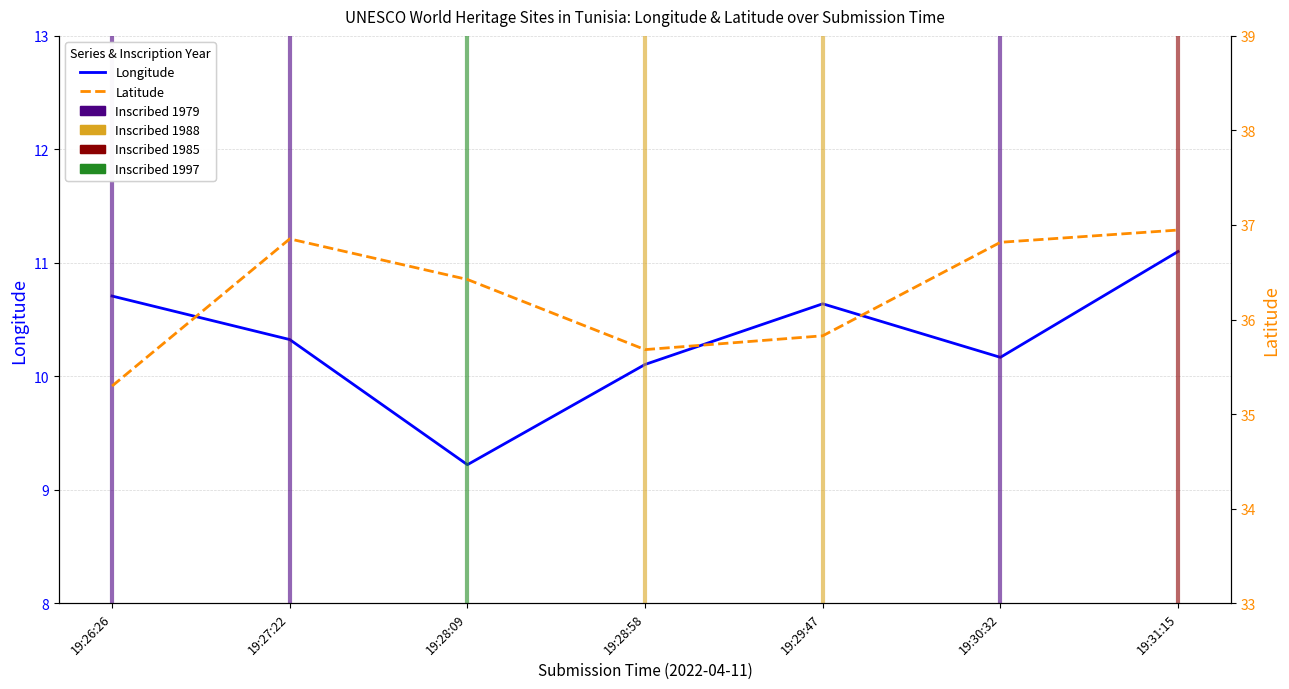

Read the Longitude value at 19:30:32.

10.2